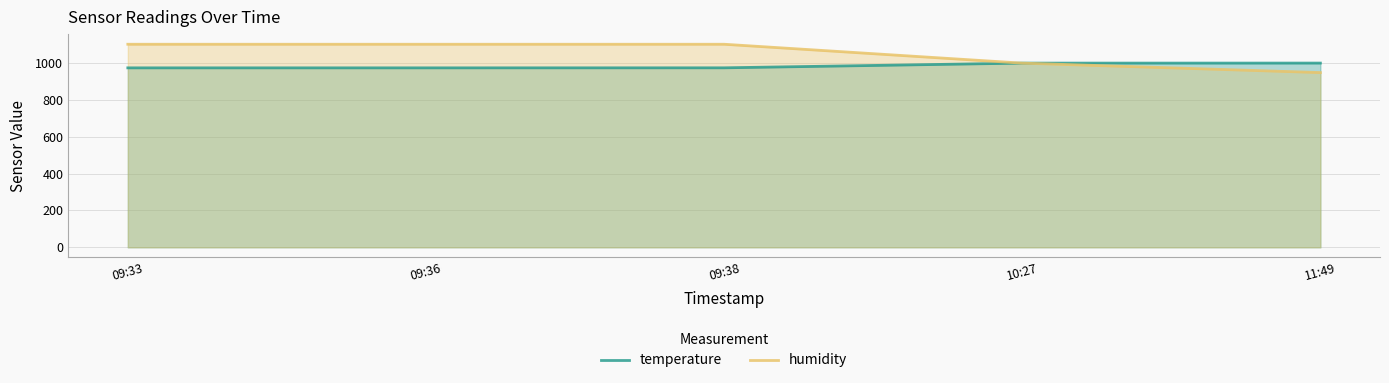

What is the difference between the highest and lowest values at 09:38?

127.8